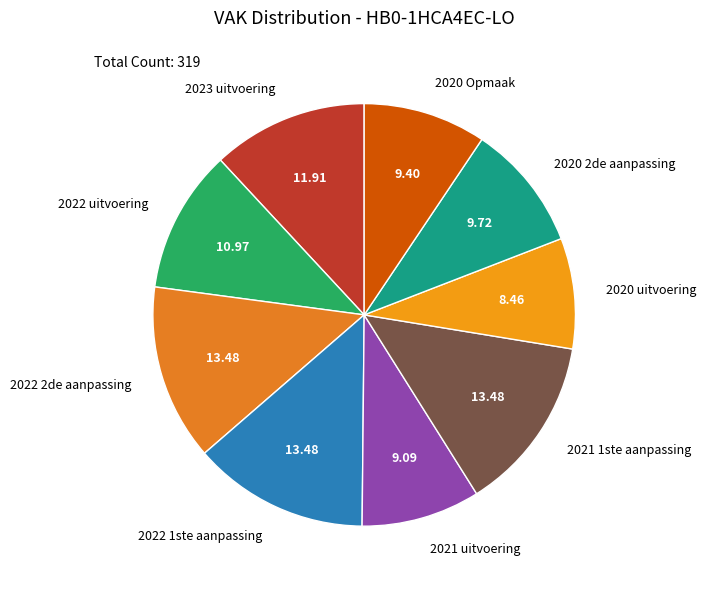

Do 2021 uitvoering and 2020 uitvoering together represent more than half of the pie?

No